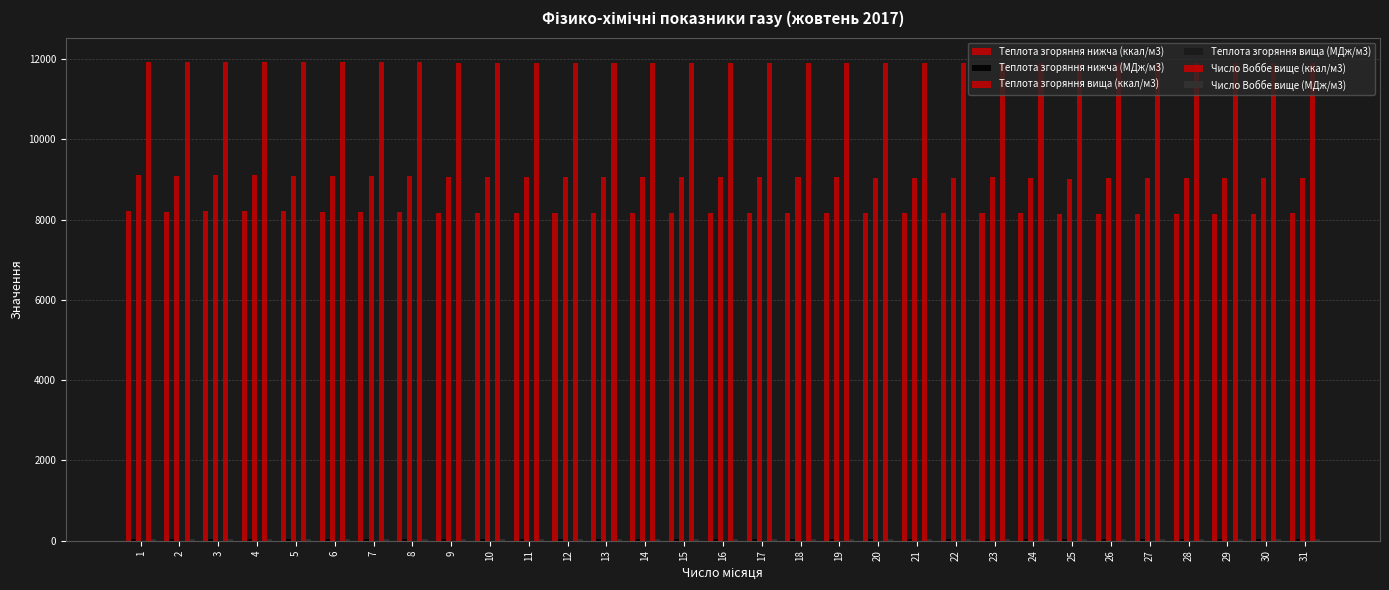

List the series in order of their peak value, highest first.

Число Воббе вище (ккал/м3), Теплота згоряння вища (ккал/м3), Теплота згоряння нижча (ккал/м3), Число Воббе вище (МДж/м3), Теплота згоряння вища (МДж/м3), Теплота згоряння нижча (МДж/м3)